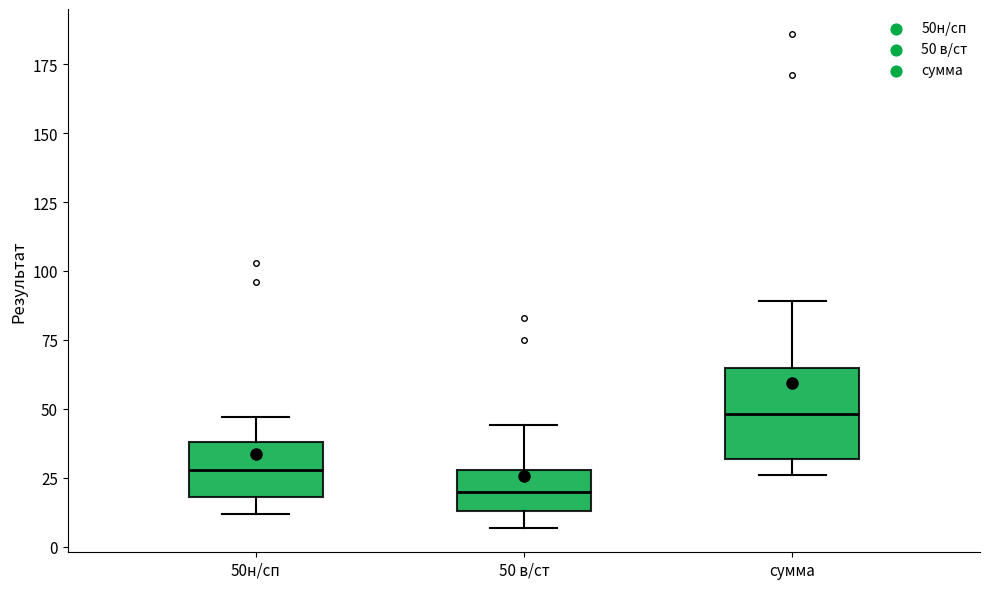

Where does the lower whisker of the box for 50н/сп end on the y-axis? The values are not printed on the chart, so give them approximately, as read against the axis.

10